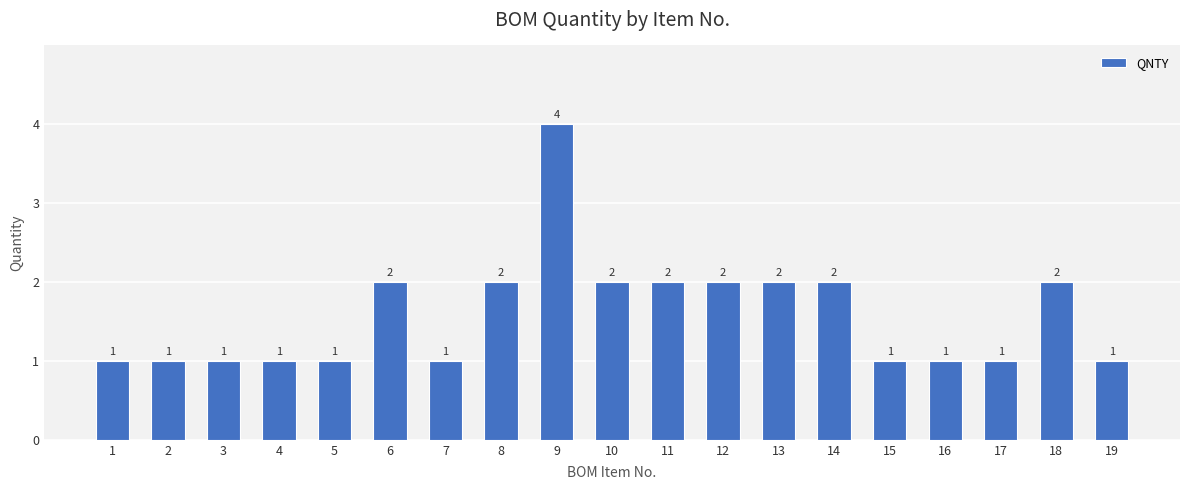

The value at 16 is 1. True or false?

True